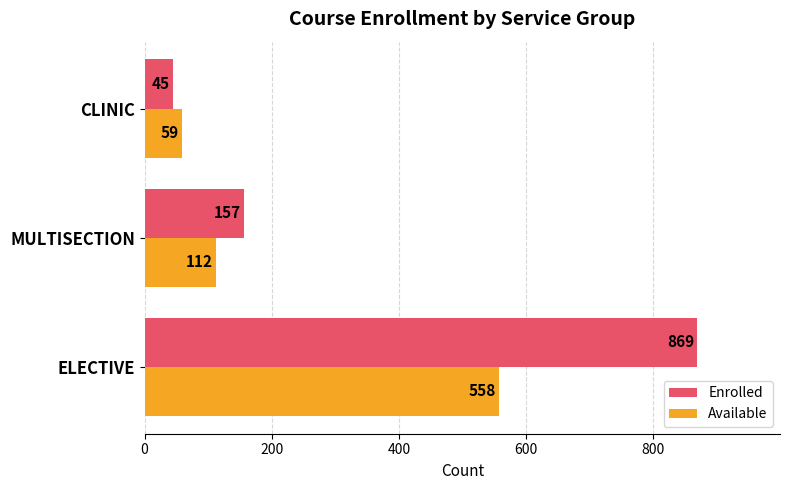

What is the difference between the highest and lowest values at MULTISECTION?

45